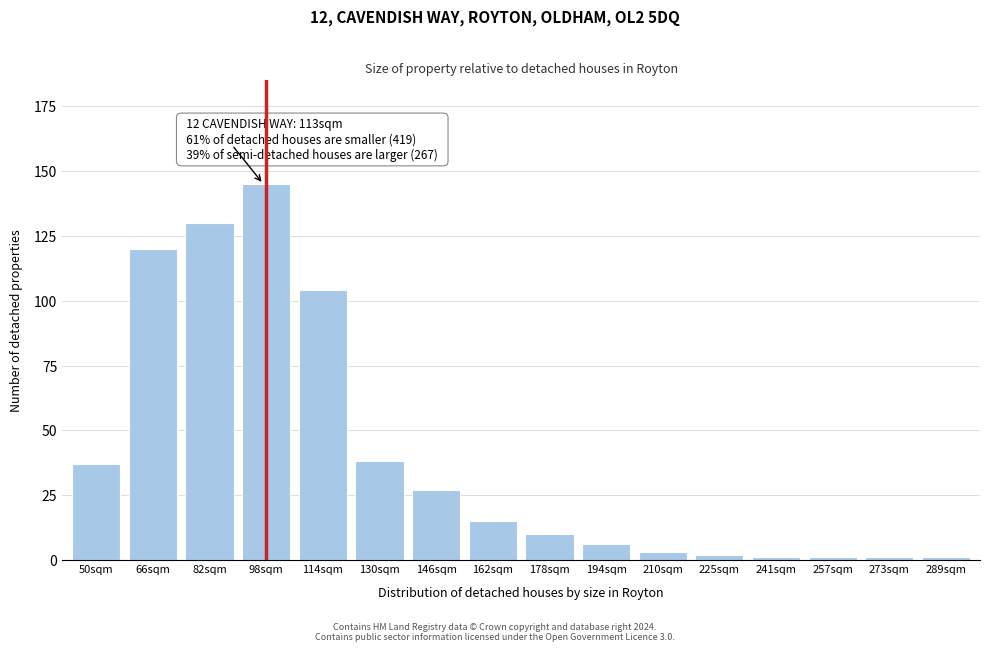

Reading left to right, list all the values displayed in this chart.

50sqm=37	66sqm=120	82sqm=130	98sqm=145	114sqm=104	130sqm=38	146sqm=27	162sqm=15	178sqm=10	194sqm=6	210sqm=3	225sqm=2	241sqm=1	257sqm=1	273sqm=1	289sqm=1